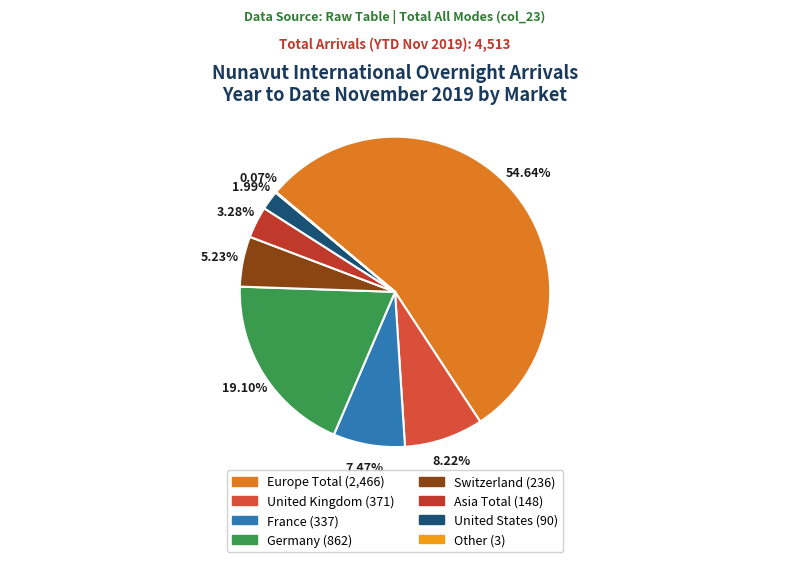

What portion of the pie excludes Germany?

80.9%